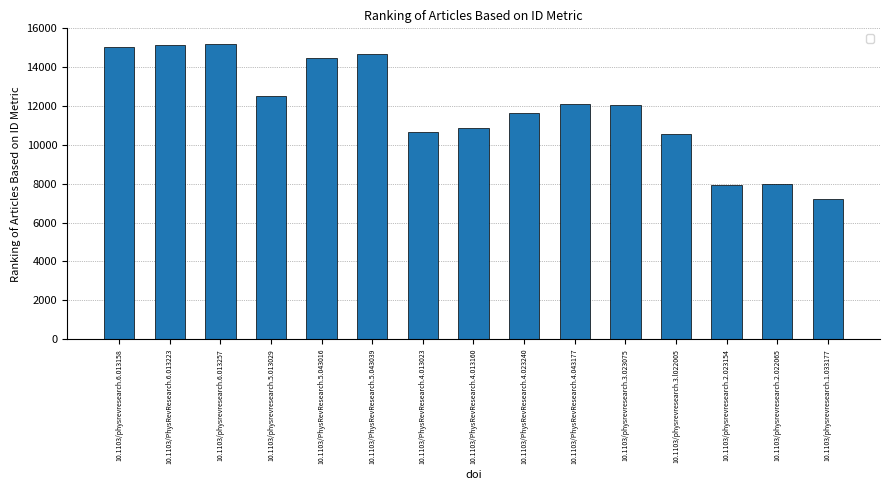

What is the label of the 10th bar from the left?

10.1103/PhysRevResearch.4.043177